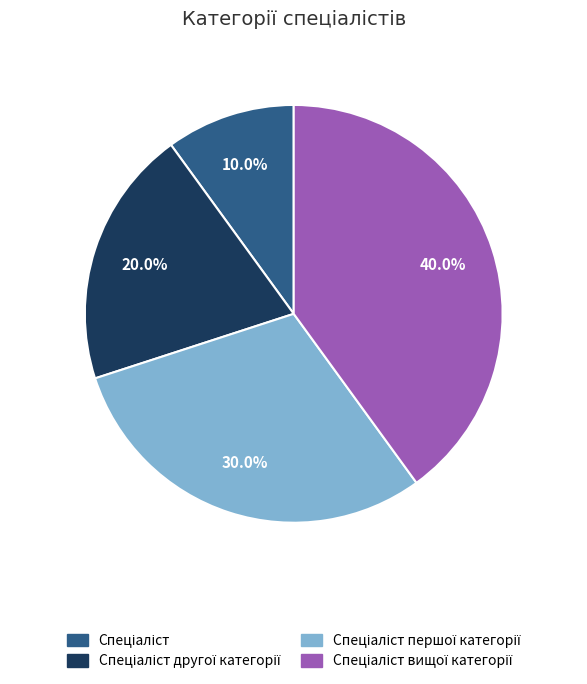

Is there any slice that represents more than half of the pie?

No